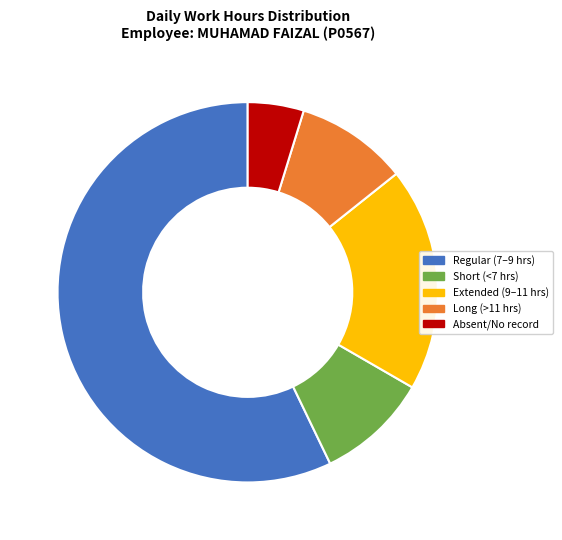

Is there a majority slice in this chart?

Yes